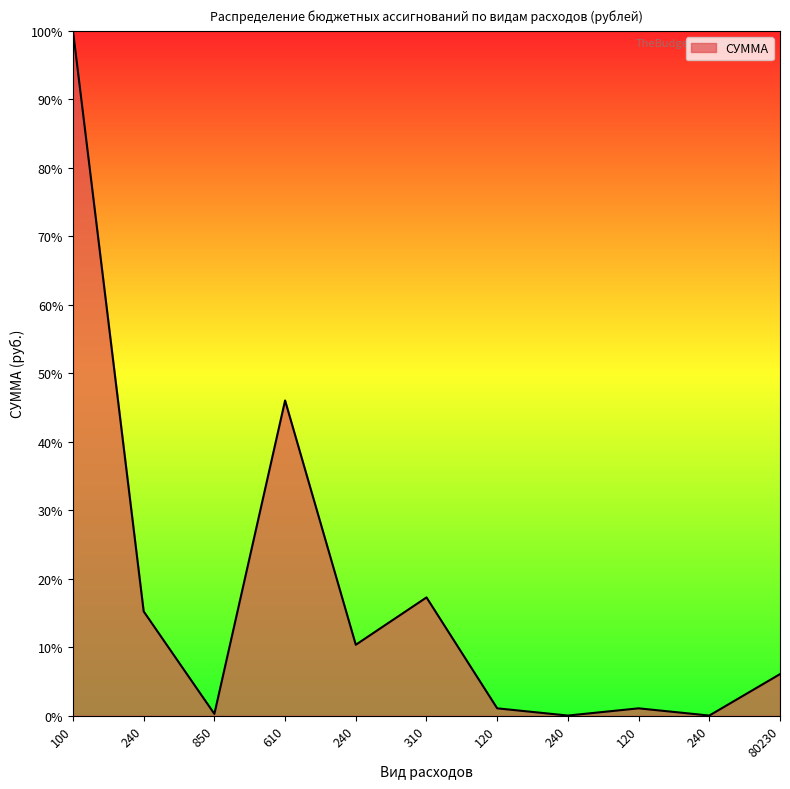

How many lines are shown in the chart?

1